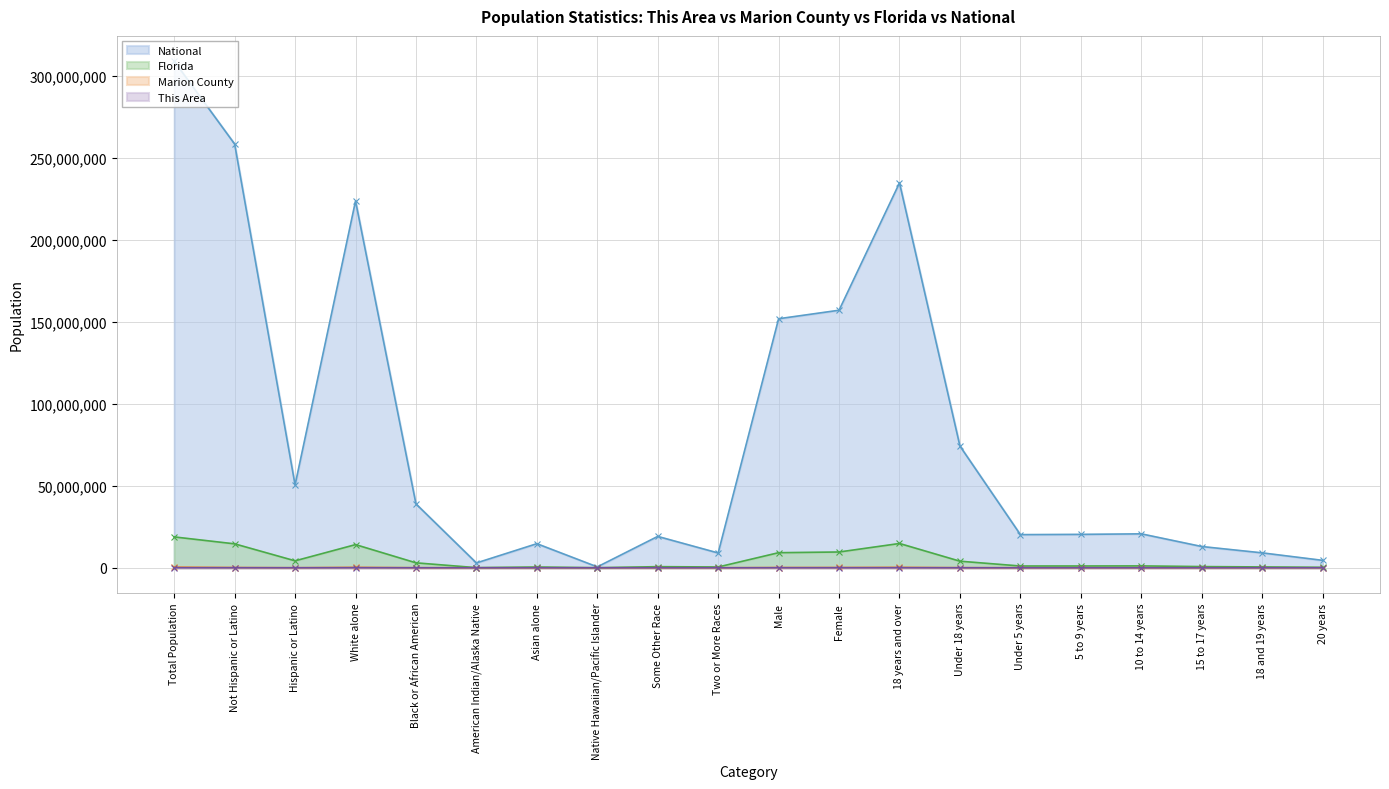

True or false: Marion County and This Area cross at least once.

False